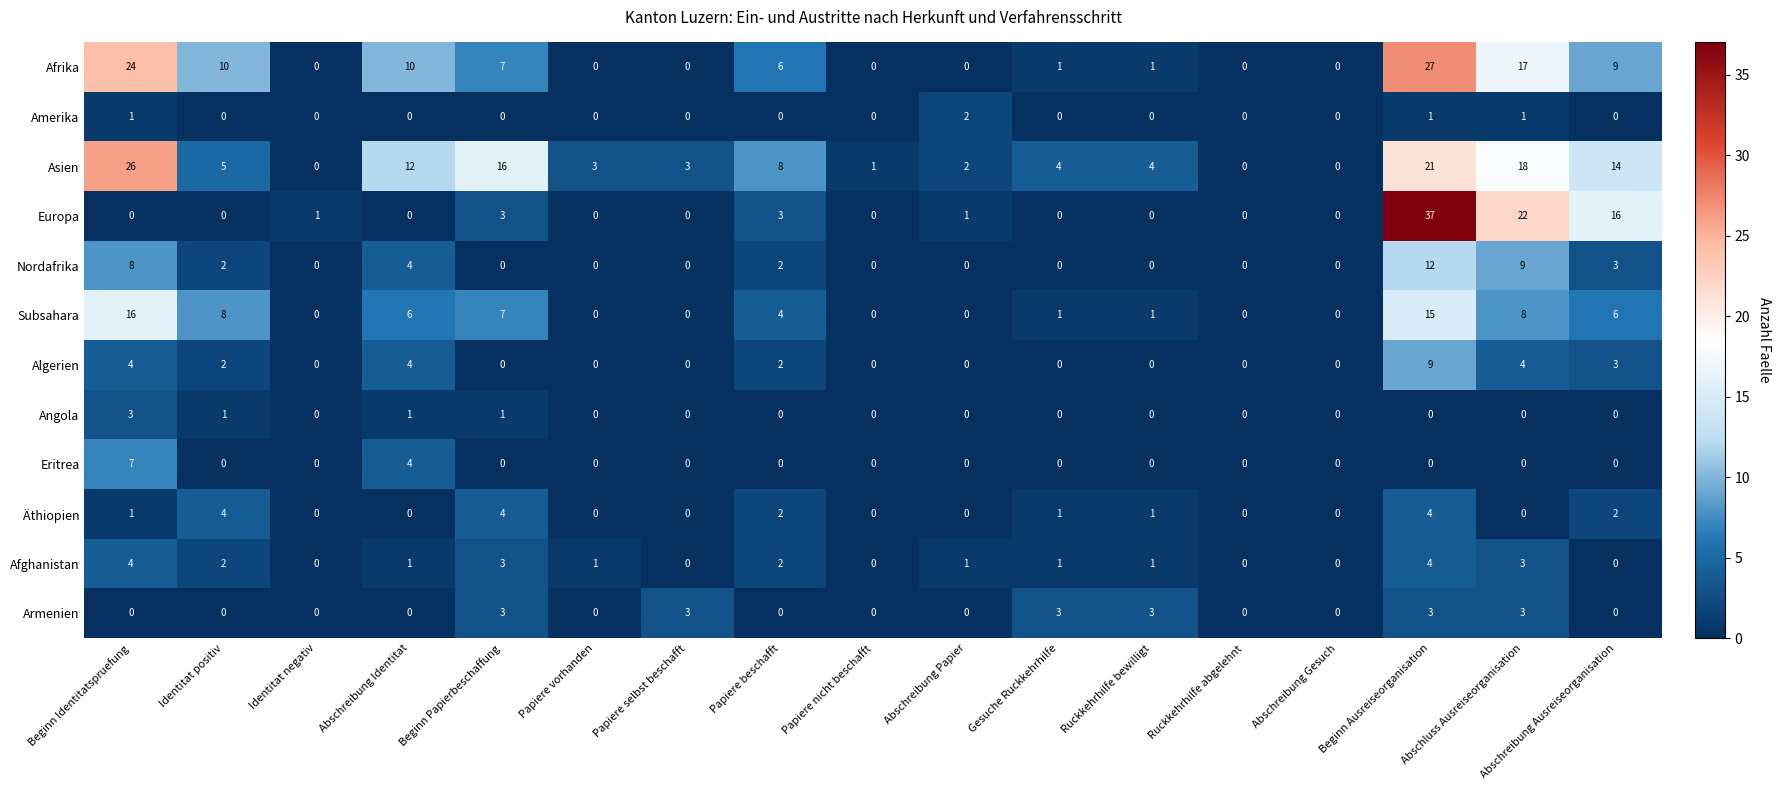

What is the maximum value shown in the chart?

37